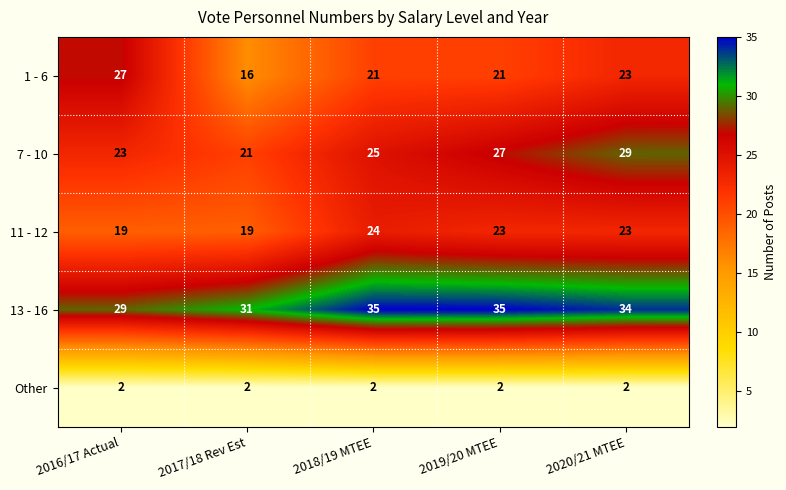

Reading right to left, what are all the values shown in this chart?

1 - 6: 23	21	21	16	27
7 - 10: 29	27	25	21	23
11 - 12: 23	23	24	19	19
13 - 16: 34	35	35	31	29
Other: 2	2	2	2	2